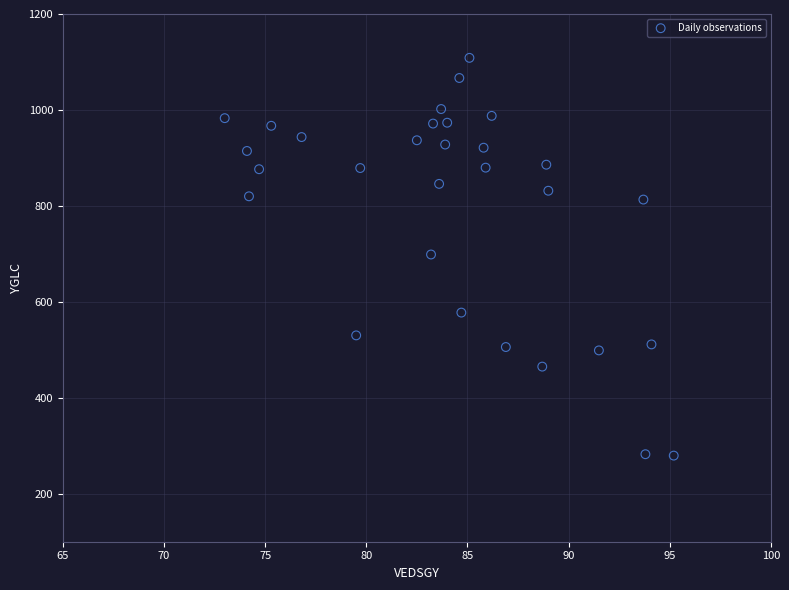

What is the range of Y values (max minus min)?

829.1